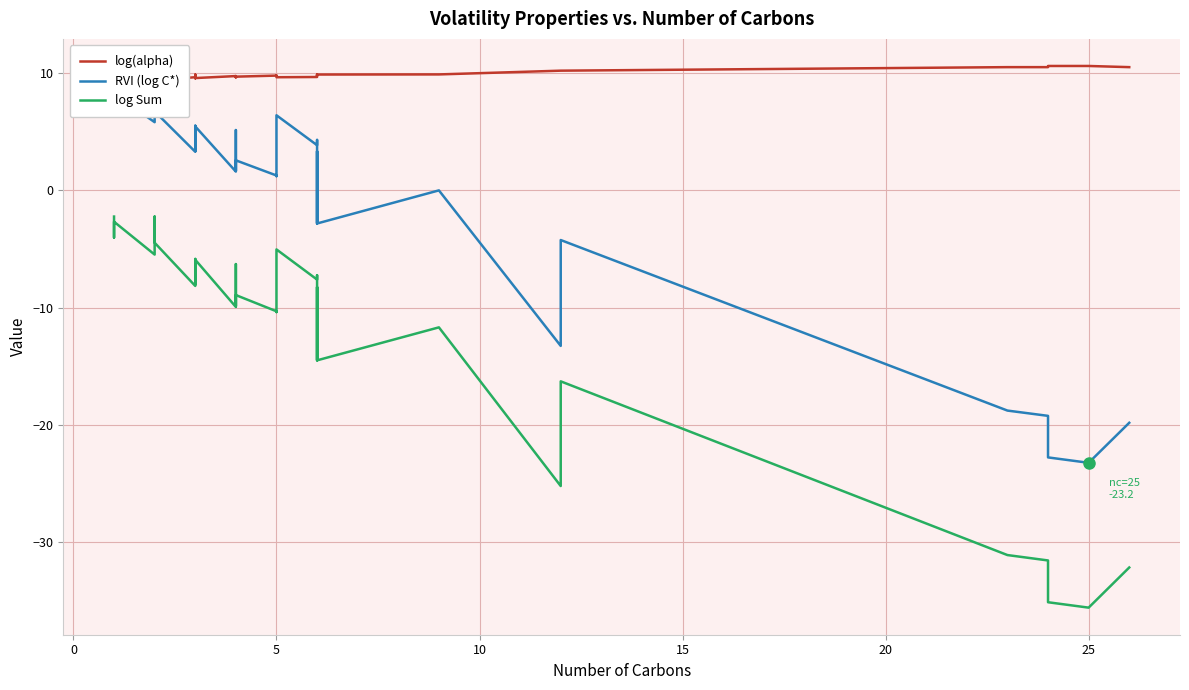

Is it true that RVI (log C*) equals 3.8 at 15?

False